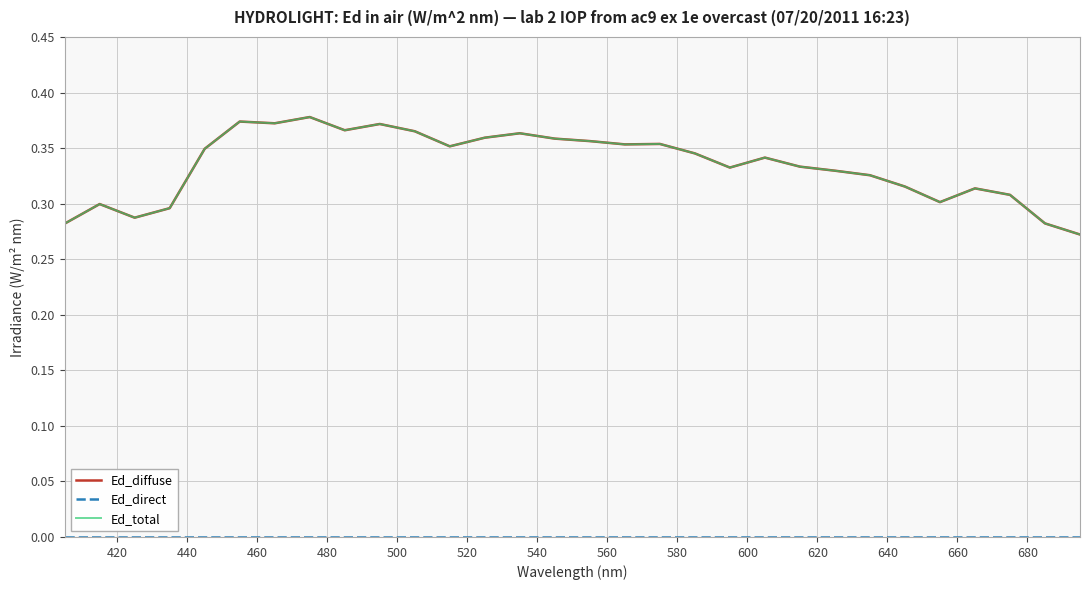

What is the difference between the maximum and minimum values in the Ed_total series?

0.1